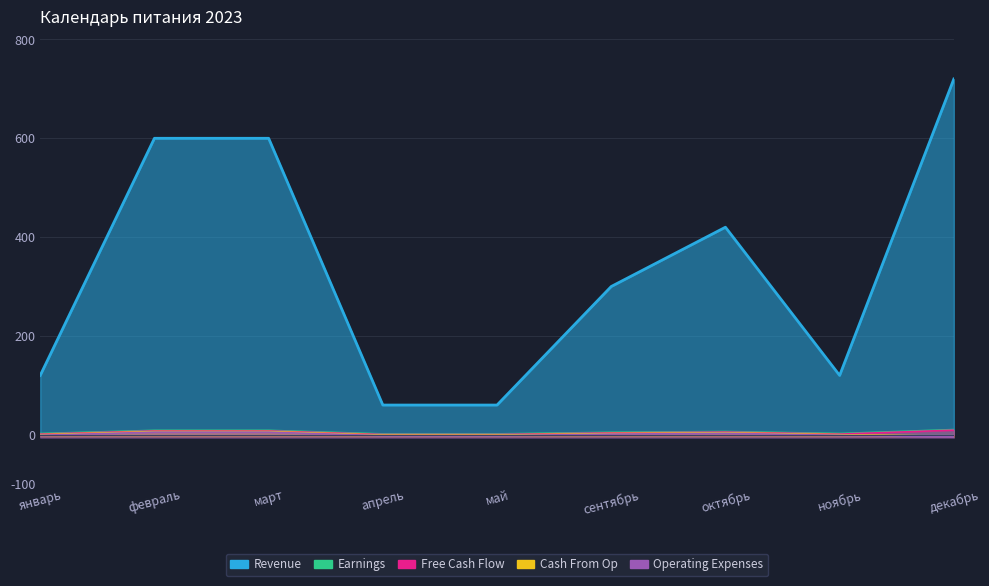

How many lines are shown in the chart?

5